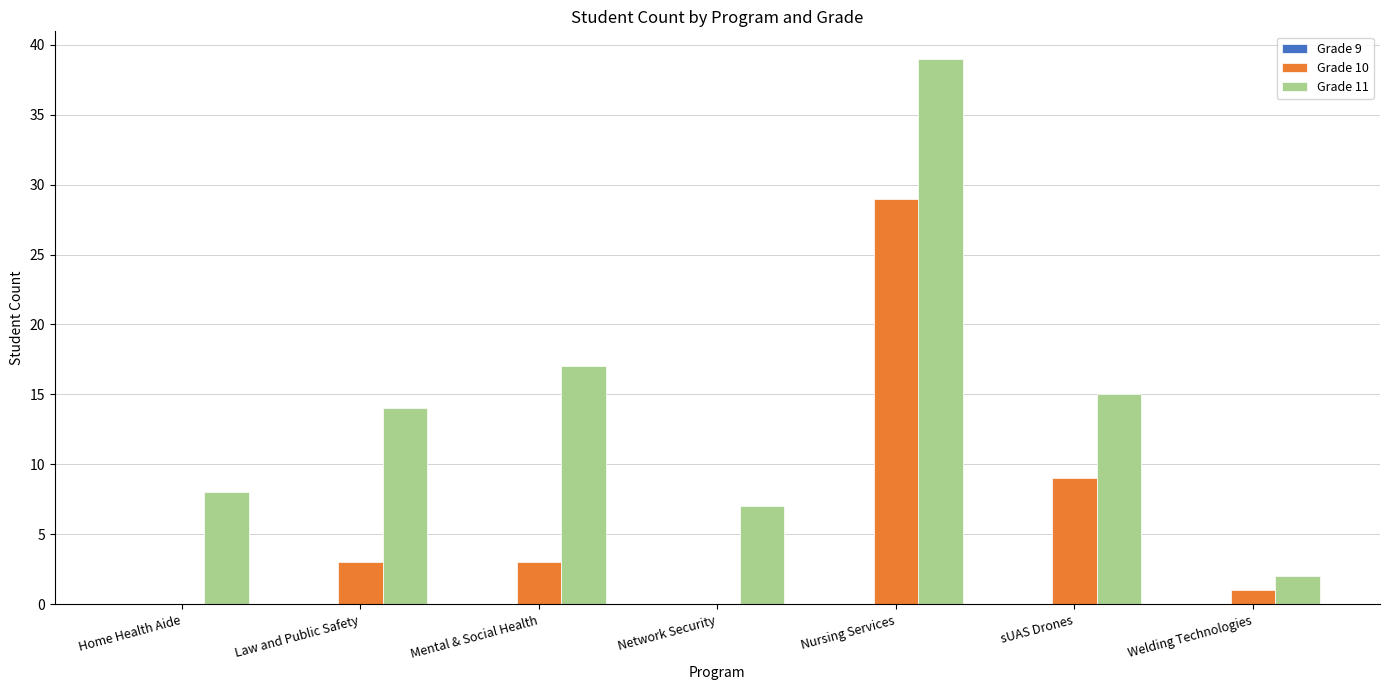

Which label corresponds to the largest value in the chart?

Nursing Services